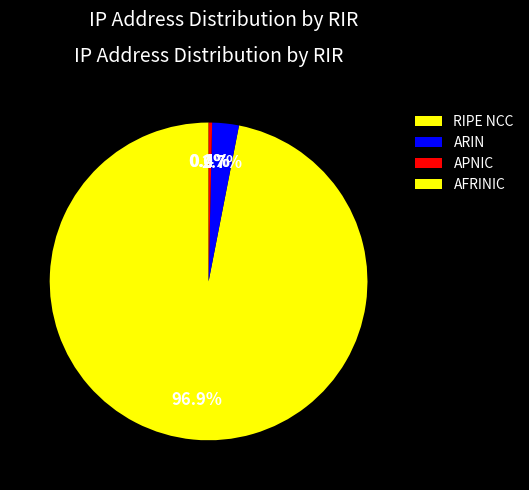

How many slices are in this pie chart?

4